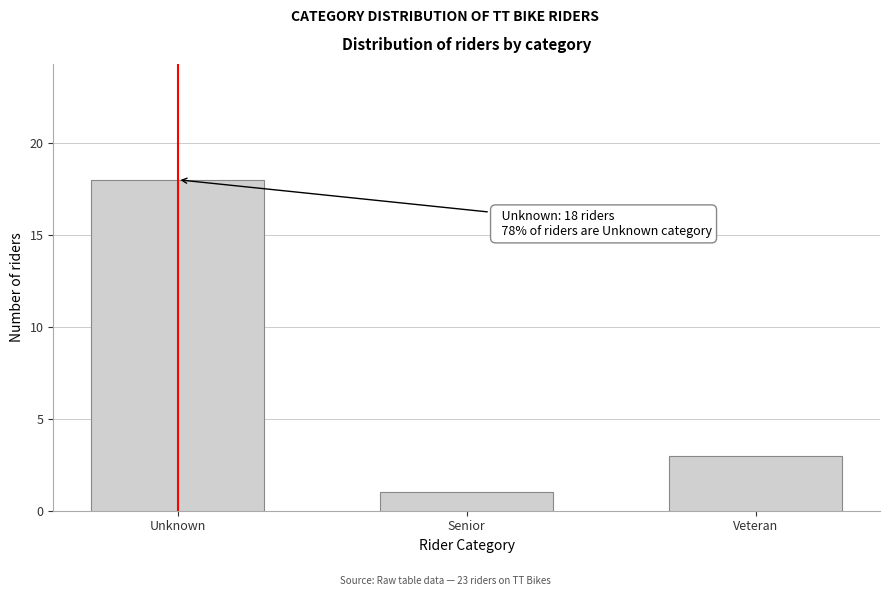

Reading left to right, list all the values displayed in this chart.

Unknown=18	Senior=1	Veteran=3